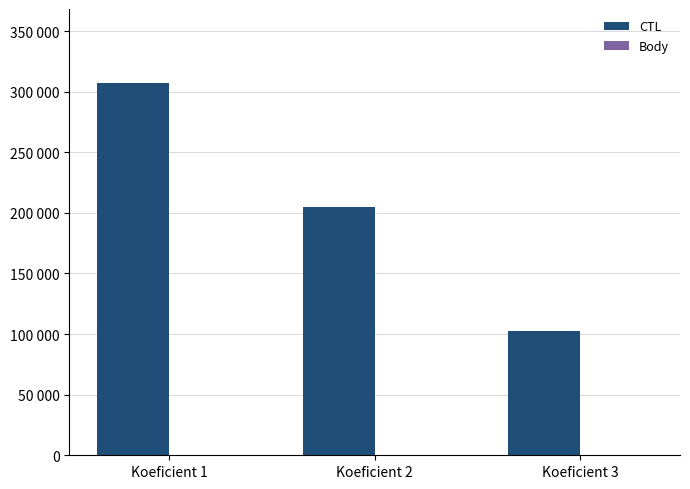

What is the difference between the Body values at Koeficient 2 and Koeficient 1?

1.5